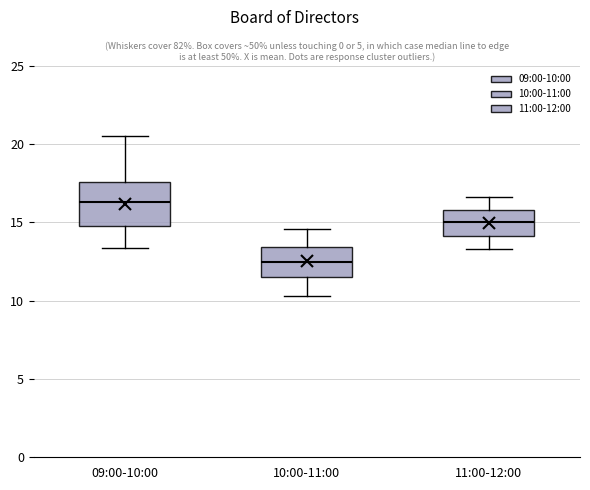

Where is the lower edge of the box for 11:00-12:00 on the y-axis? The values are not printed on the chart, so give them approximately, as read against the axis.

14.0